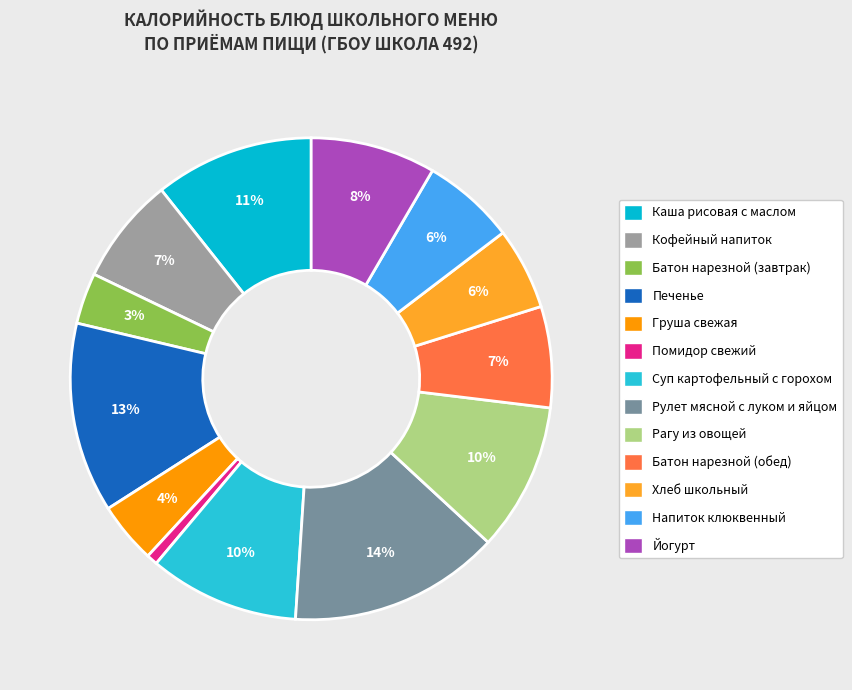

Count the number of slices in the pie.

13